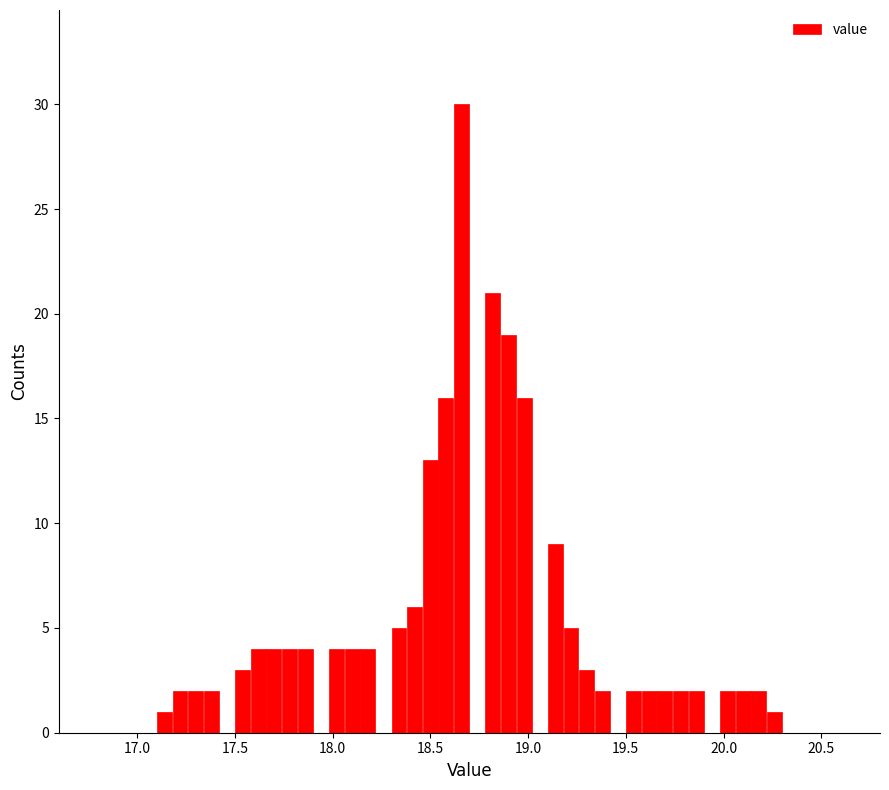

Read against the x-axis, roughly where is the centre of the tallest bar?

18.65